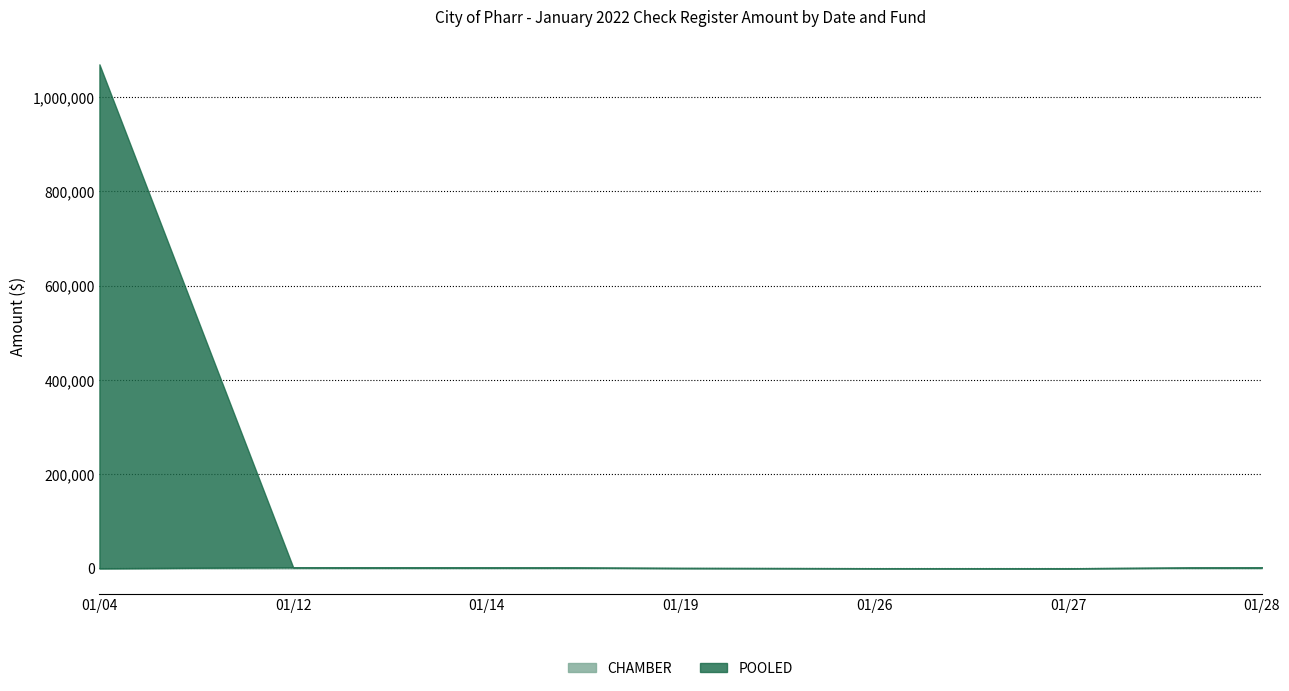

Does the chart have visible grid lines?

Yes